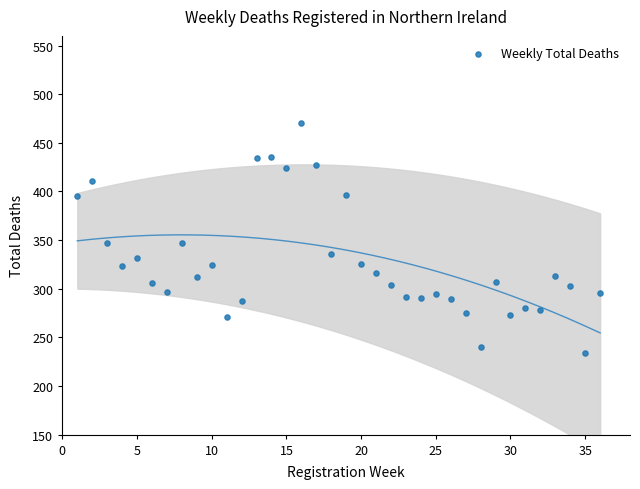

What is the range of X values (max minus min)?

35